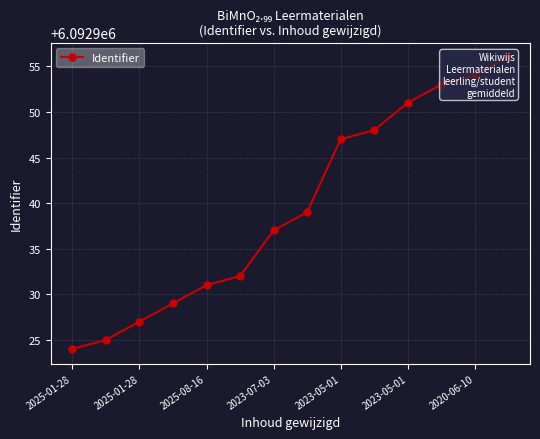

What is the value of the 11th point from the left?

6092951